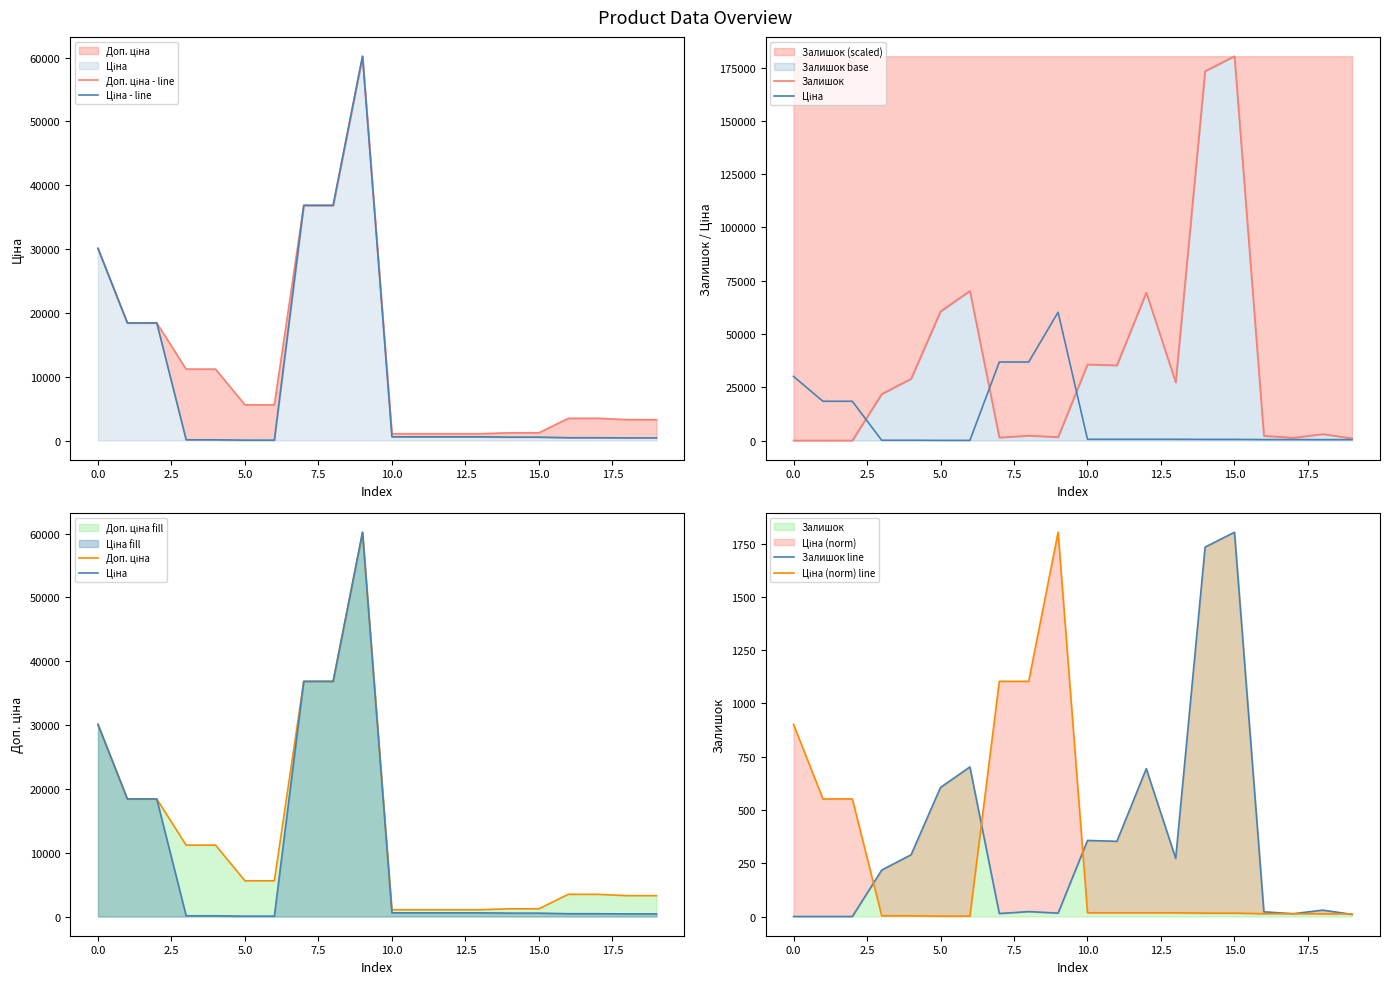

Between 287712232 and 285672232, which series saw the biggest shift?

Доп. ціна